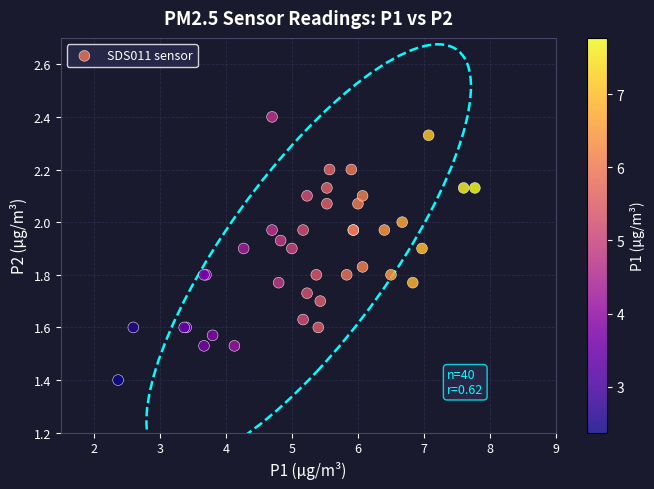

What Y value in the scatter plot is closest to 1?

1.4